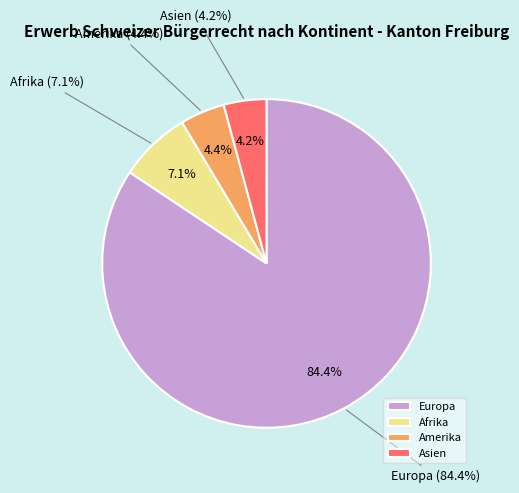

Approximately how many times larger is the value at Asien compared to Afrika?

0.6